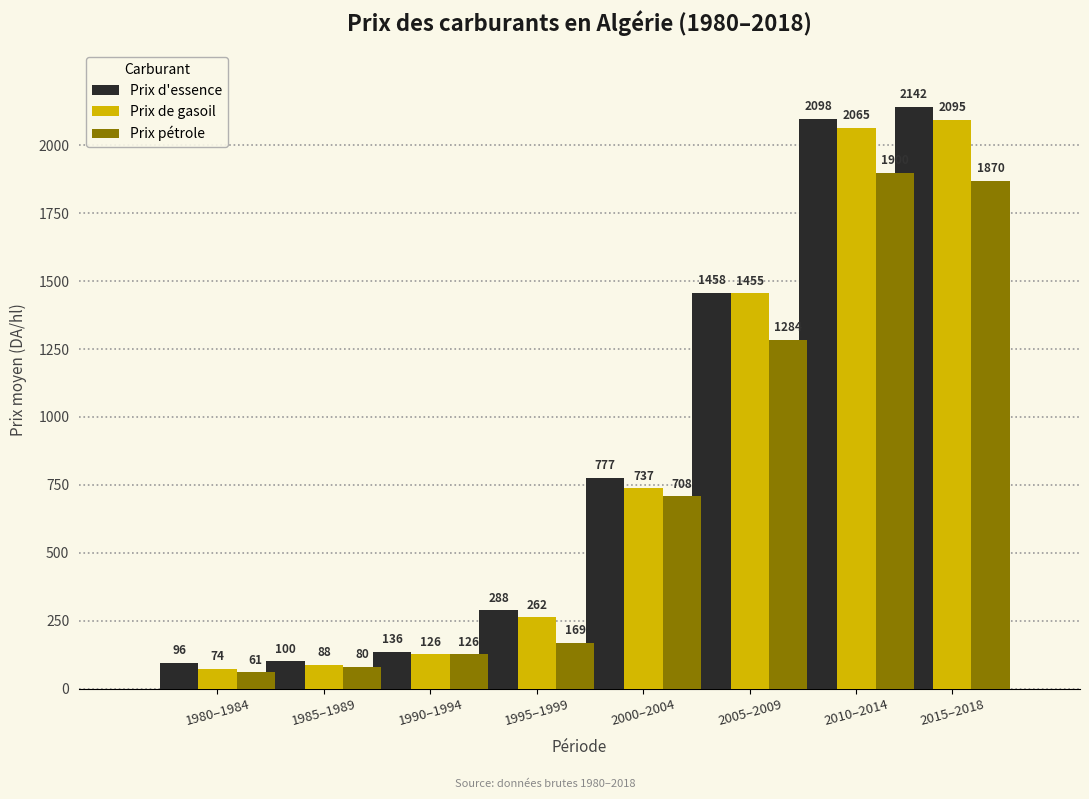

At which category does the chart reach its peak across all series?

2015–2018